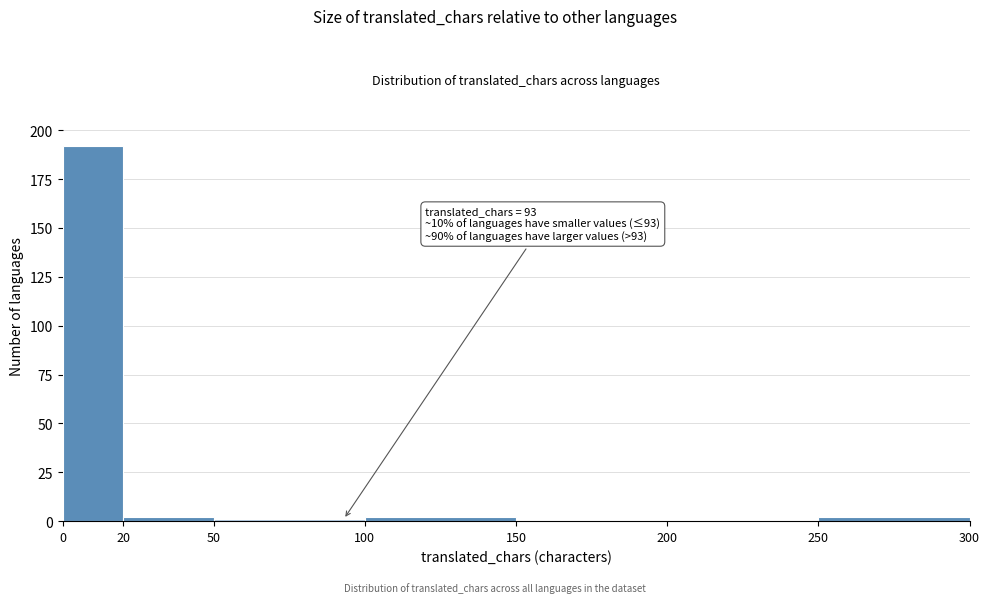

Over which range of the x-axis is the bar tallest?

0 to 20